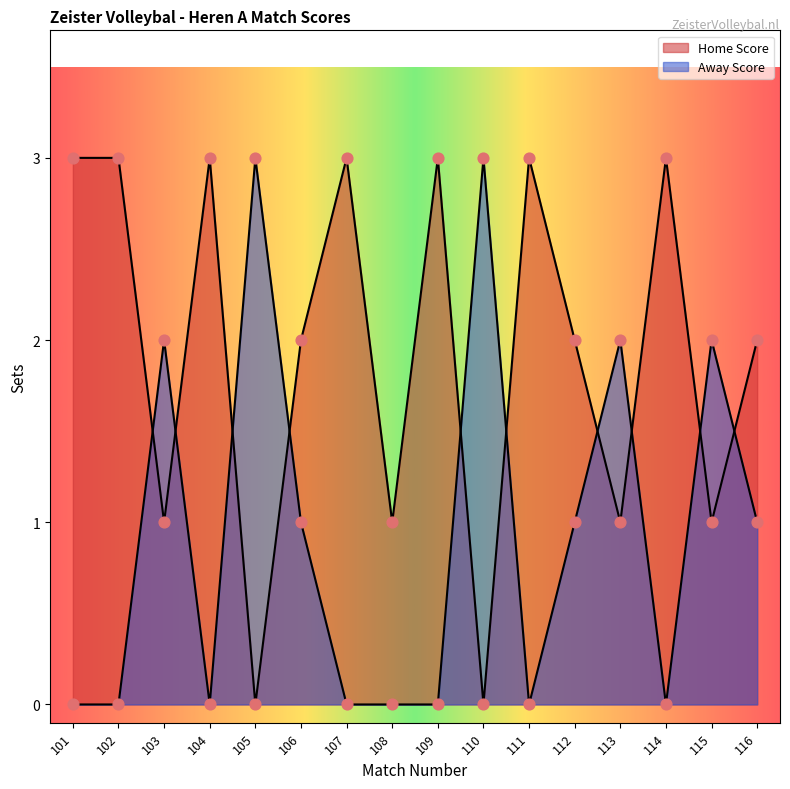

Which series reaches the minimum Y coordinate?

Home Score